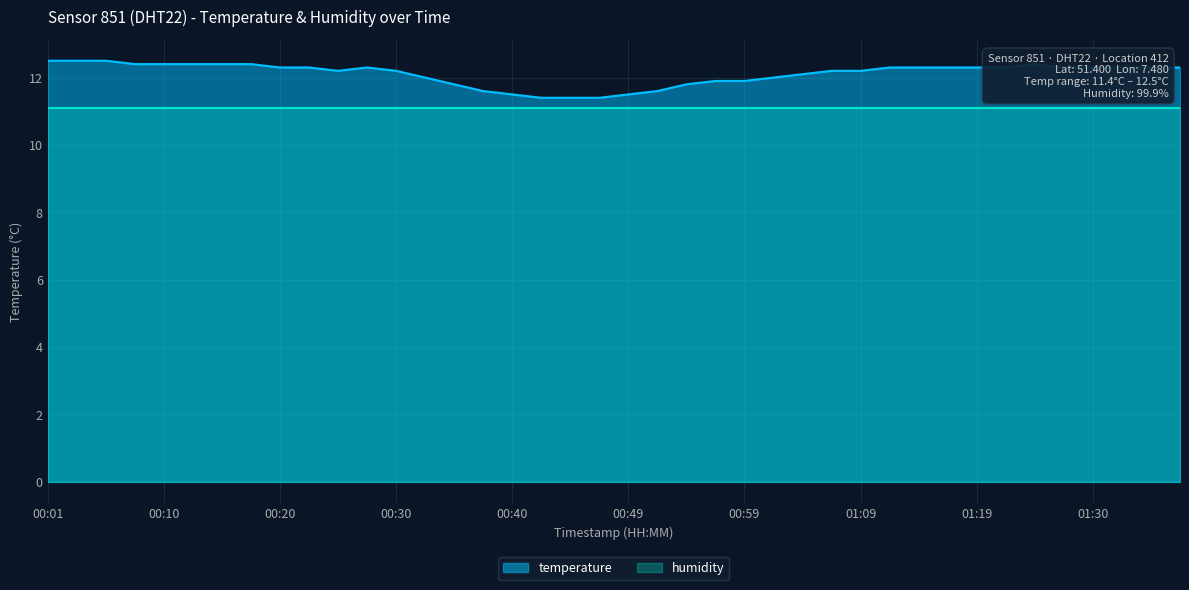

What is the sum of all values?

484.5